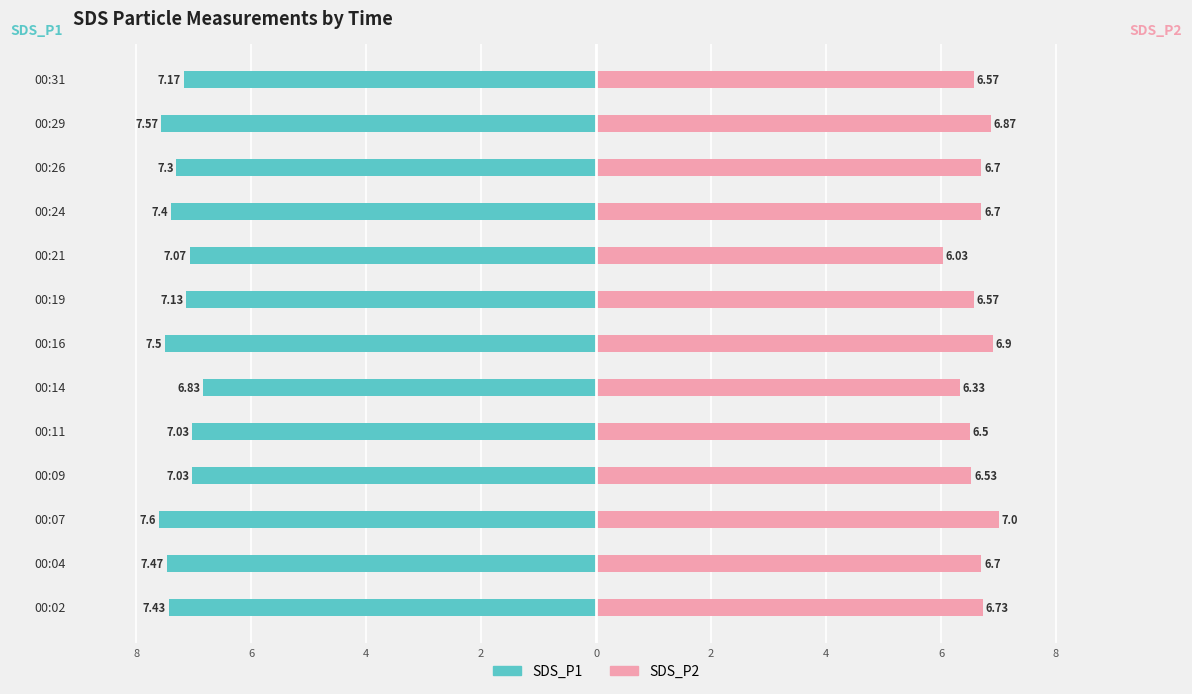

Is the value of SDS_P1 at 00:02 greater than the value of SDS_P2 at 00:21?

No